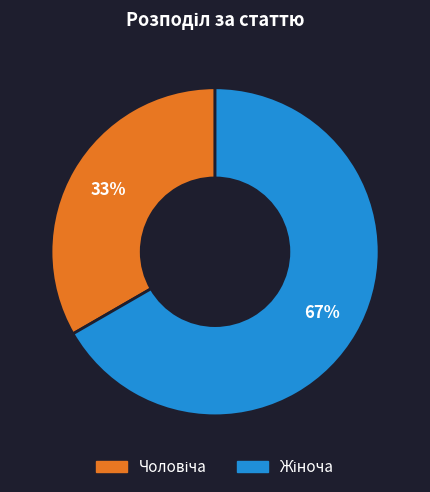

To the nearest percent, what is the average slice percentage?

50%